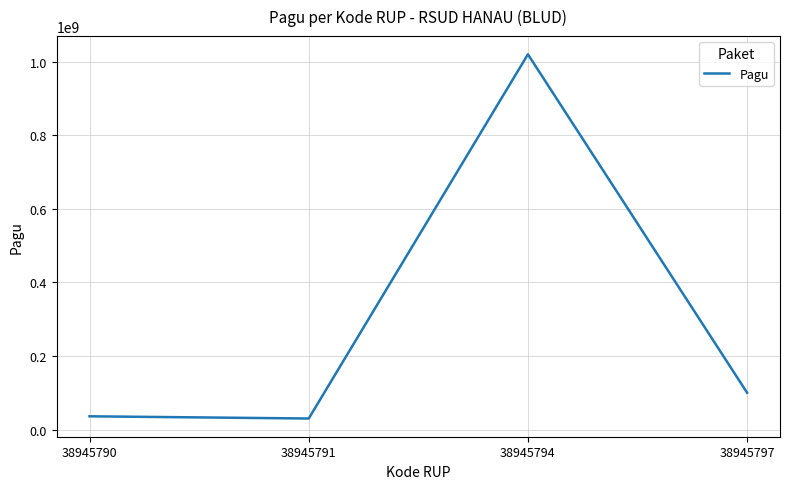

Where is the first local maximum?

38945794